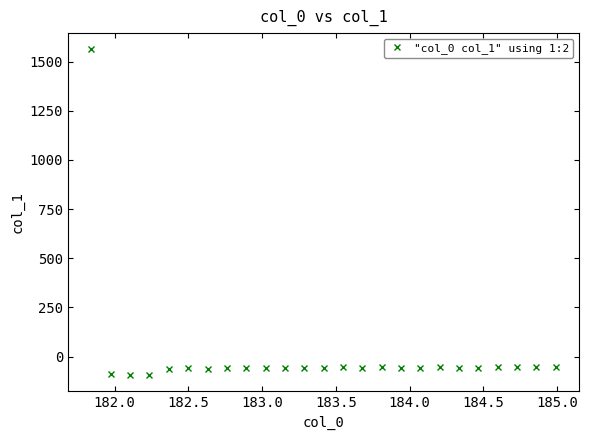

What is the smallest value displayed?

-94.6